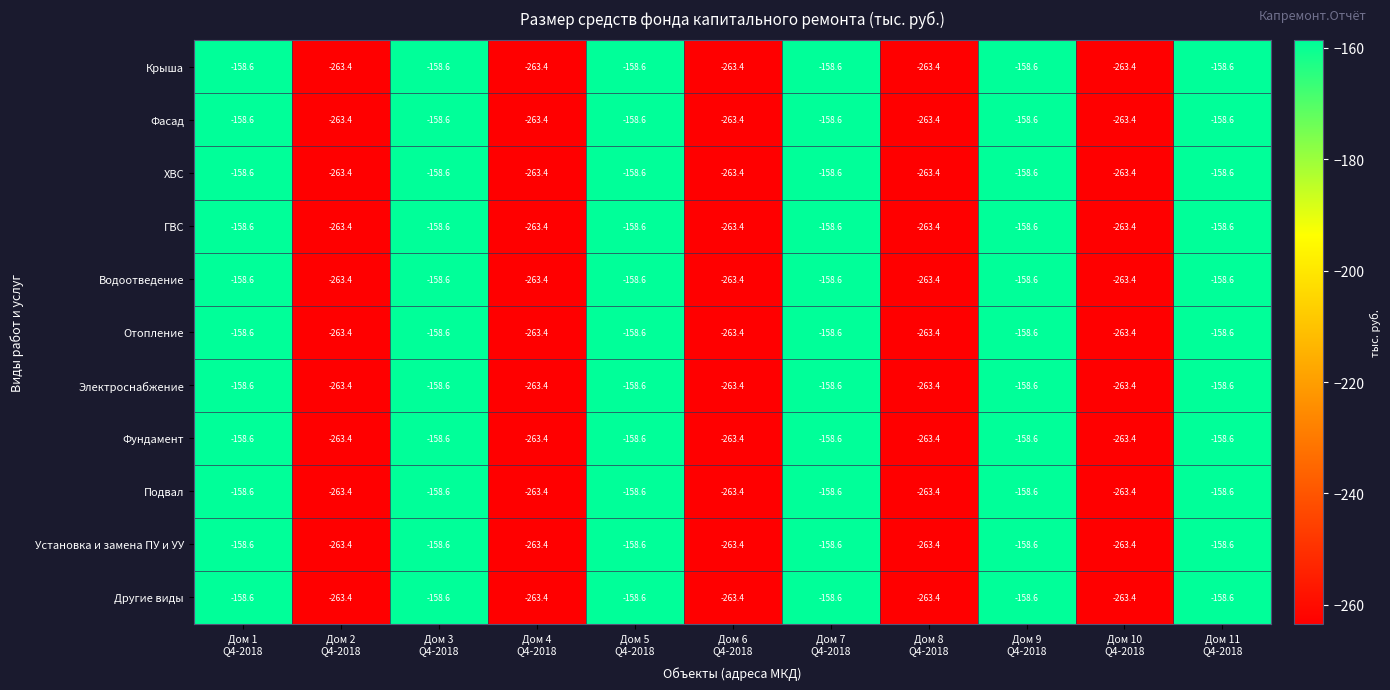

What is the average value of the Водоотведение series?

-206.2